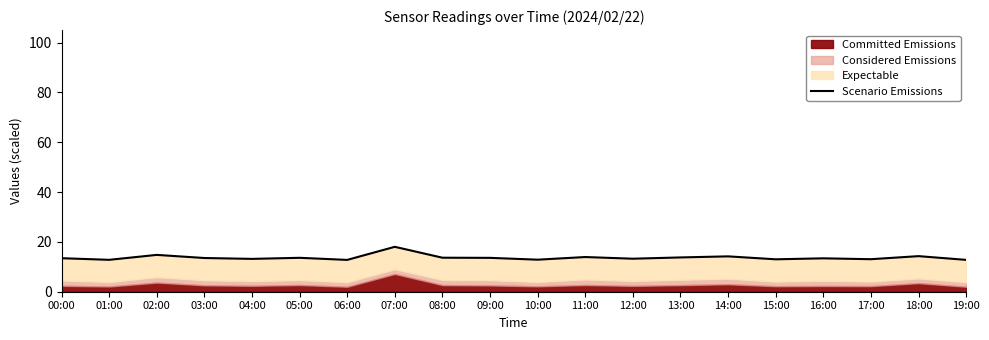

Rank the categories by value from highest to lowest.

07:00, 02:00, 18:00, 14:00, 11:00, 13:00, 08:00, 05:00, 09:00, 03:00, 00:00, 16:00, 12:00, 04:00, 17:00, 15:00, 10:00, 01:00, 19:00, 06:00